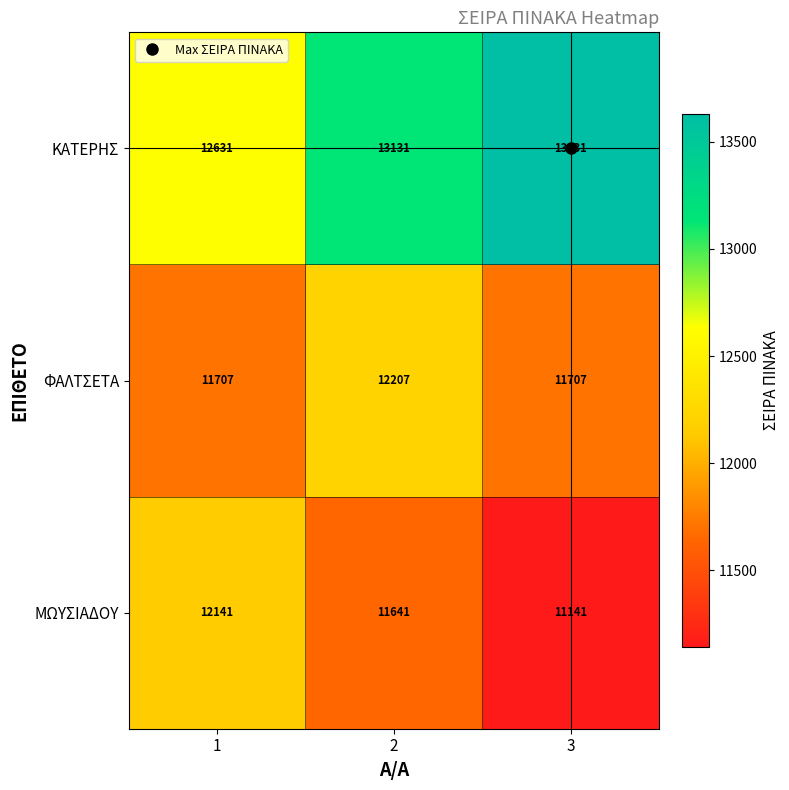

What is the difference between the maximum and minimum values in the ΦΑΛΤΣΕΤΑ series?

500